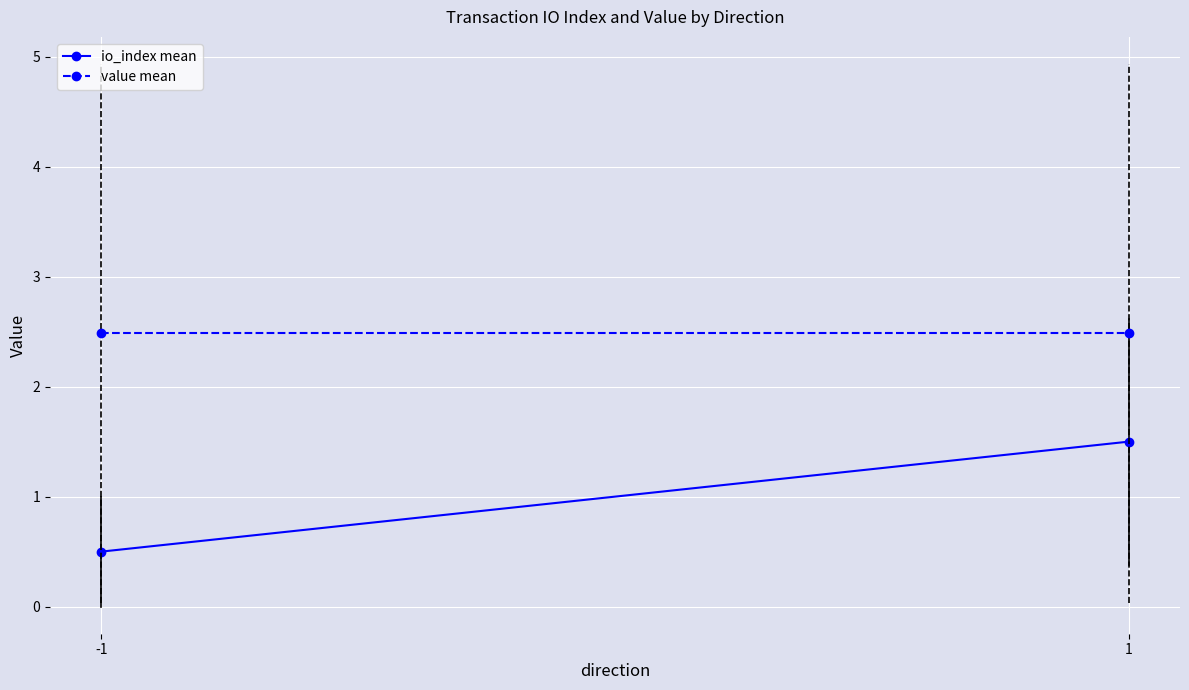

Between -1 and 1, which series saw the biggest shift?

io_index mean